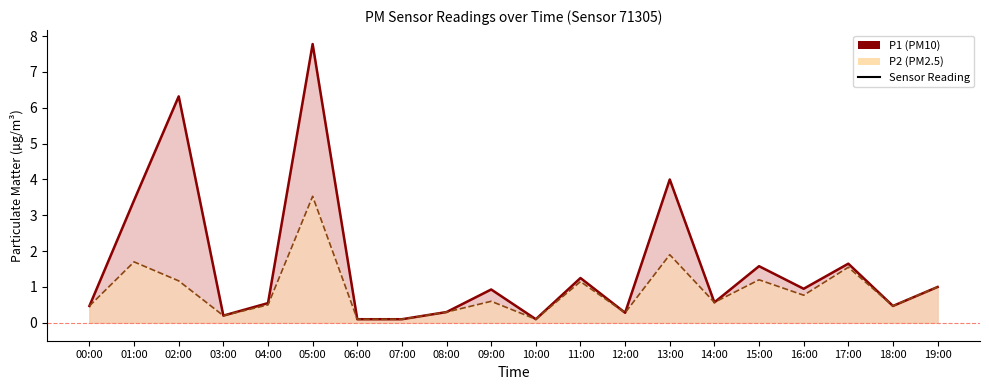

Rank the categories by P2 value from lowest to highest.

06:00, 07:00, 10:00, 03:00, 12:00, 08:00, 00:00, 18:00, 04:00, 14:00, 09:00, 16:00, 19:00, 11:00, 02:00, 15:00, 17:00, 01:00, 13:00, 05:00